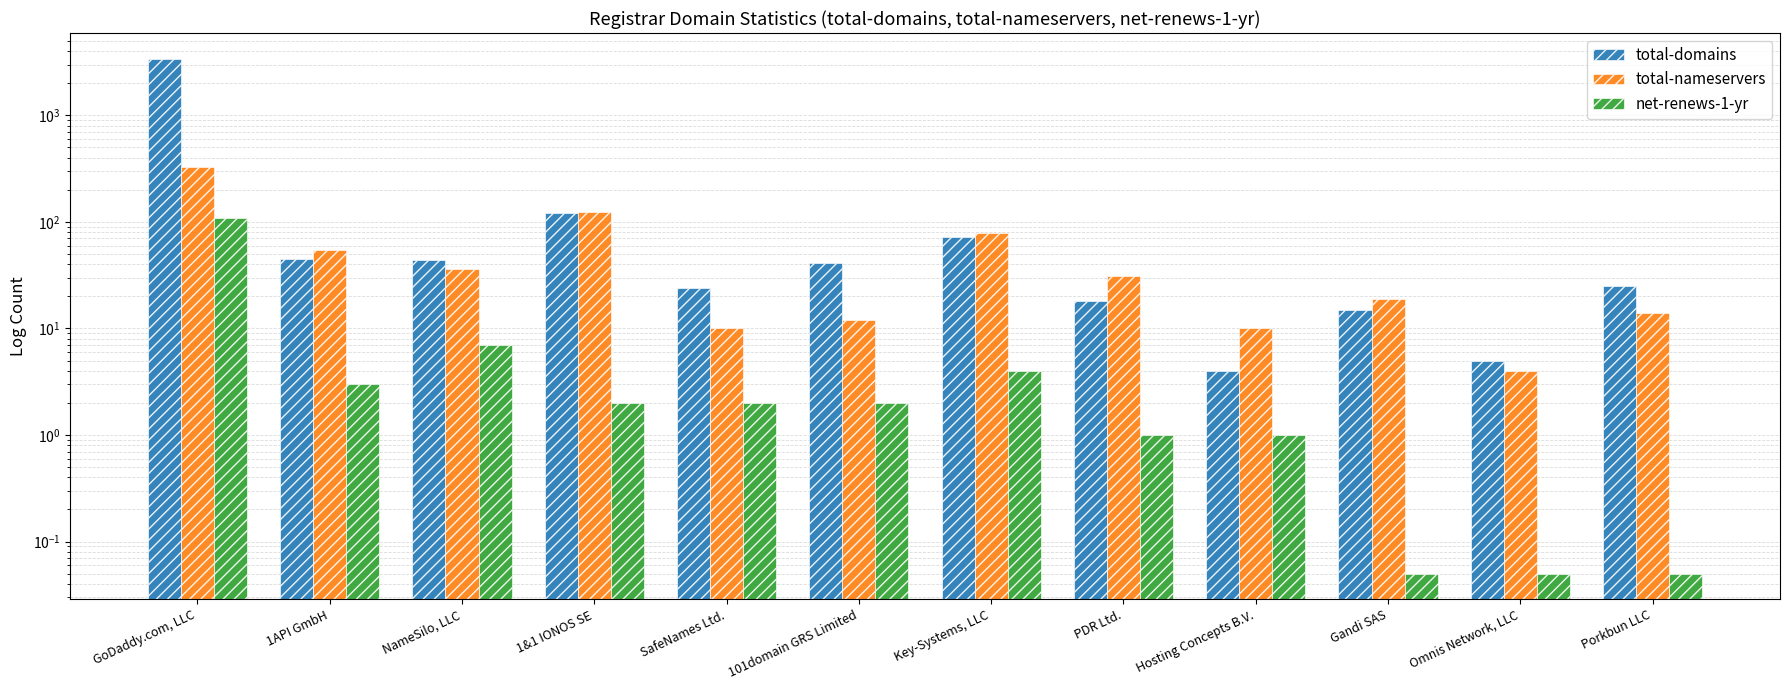

Are the bars horizontal?

No